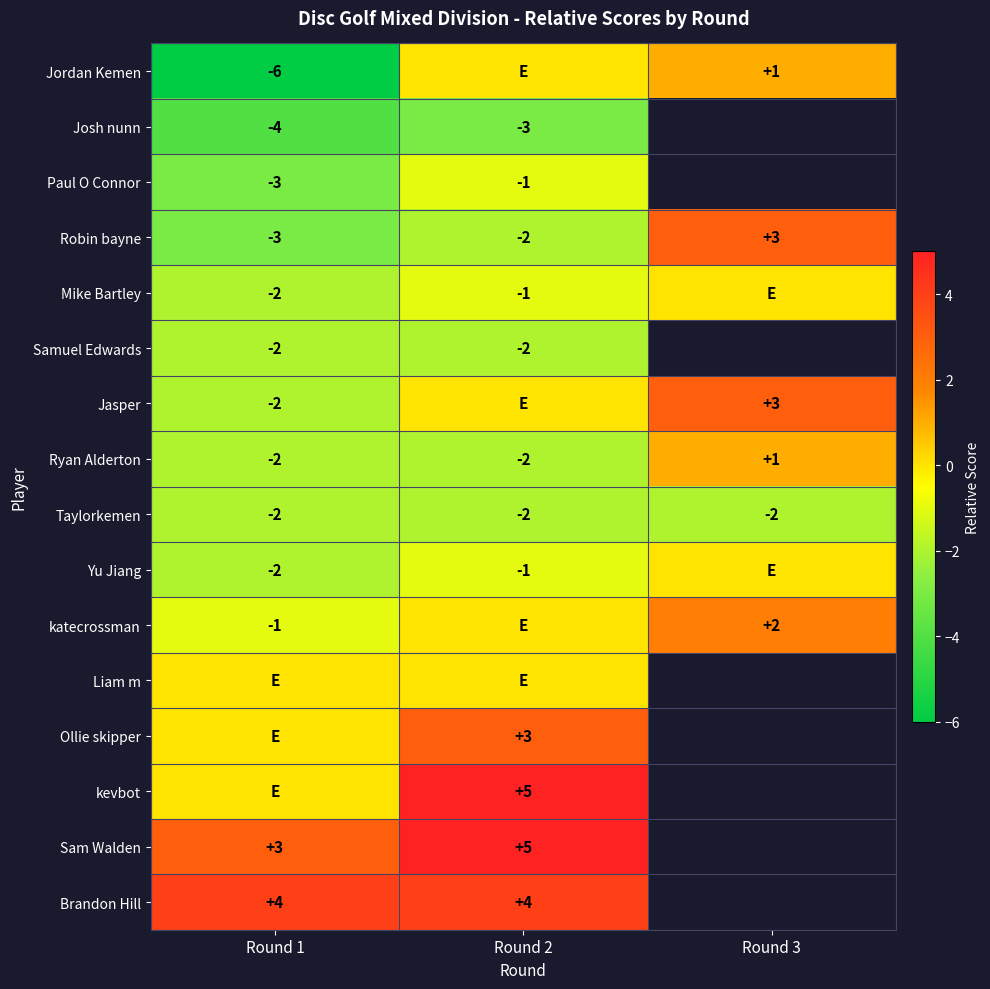

The Robin bayne series shows -5 at Round 1. True or false?

False